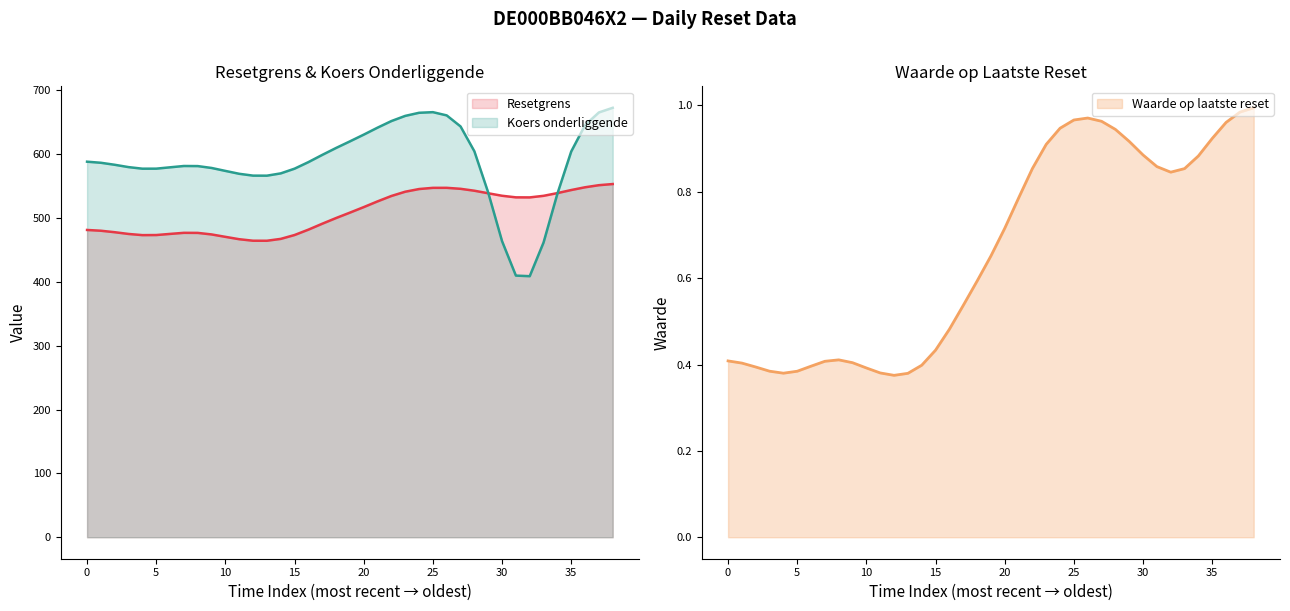

At how many categories does at least one series exceed 199?

39